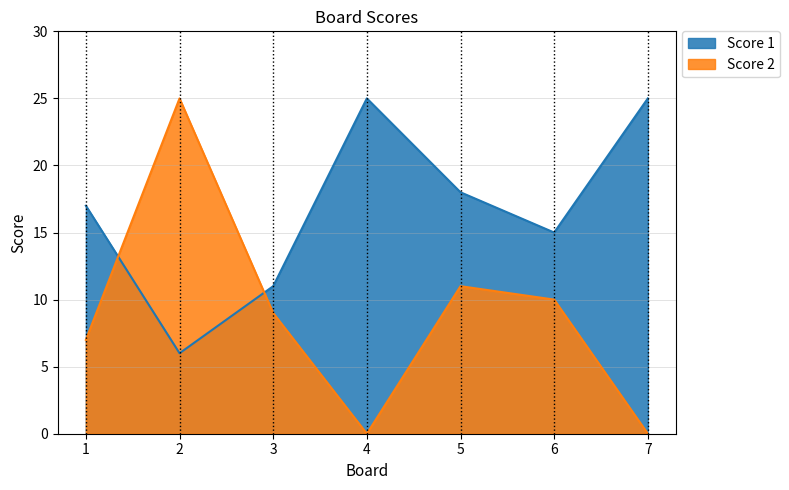

In Score 2, how many points are higher than both neighbors (excluding endpoints)?

2